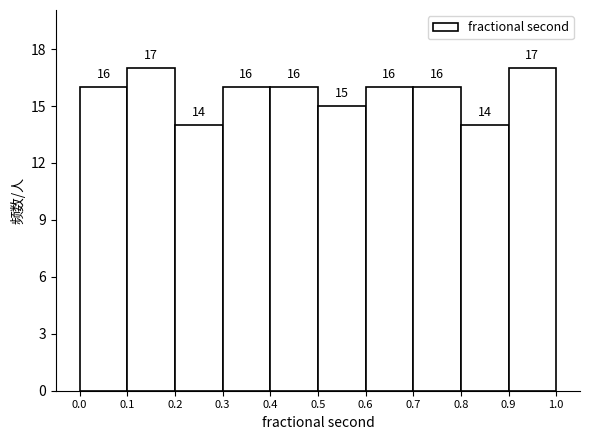

Reading left to right, transcribe this chart: for each bar, give the range it covers on the x-axis and its height.

0.0 to 0.1: 16
0.1 to 0.2: 17
0.2 to 0.3: 14
0.3 to 0.4: 16
0.4 to 0.5: 16
0.5 to 0.6: 15
0.6 to 0.7: 16
0.7 to 0.8: 16
0.8 to 0.9: 14
0.9 to 1.0: 17